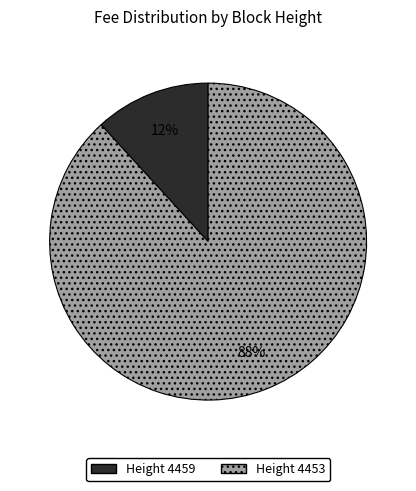

To the nearest percent, what is the difference between the largest and smallest slice percentages?

76%